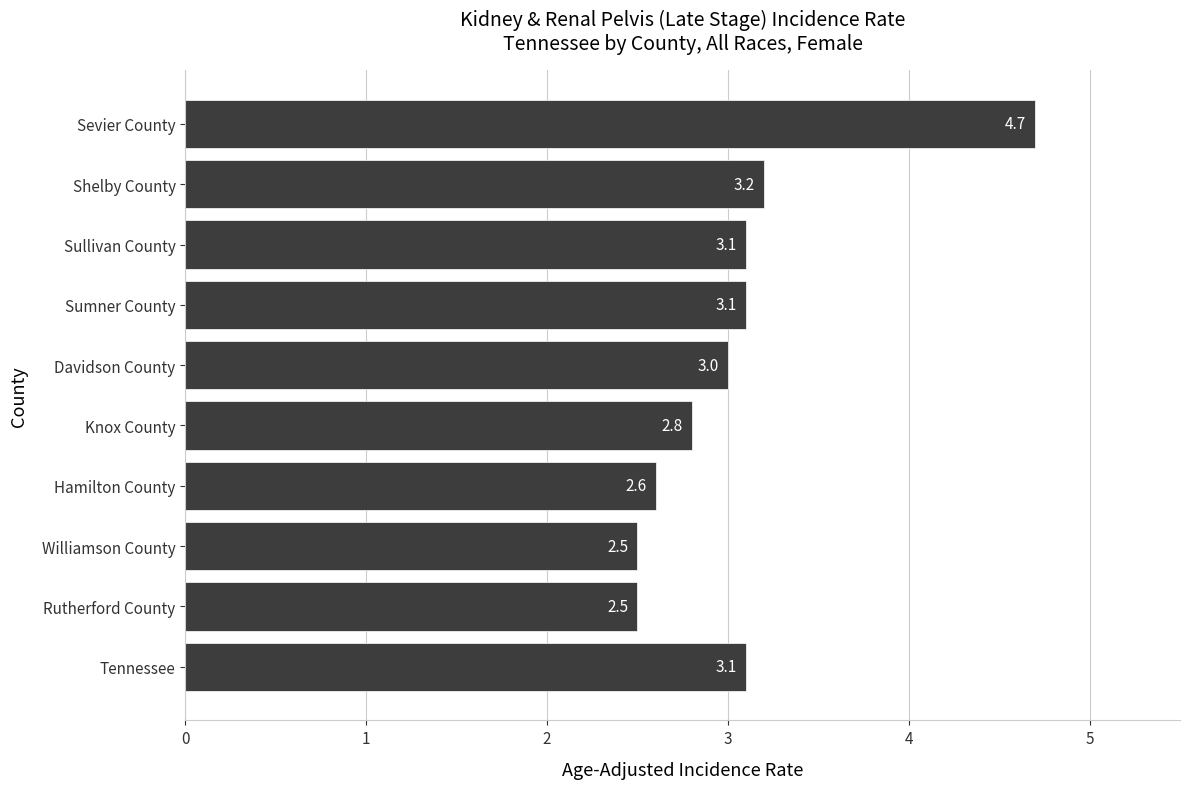

Reading bottom to top, extract all data points from this chart.

3.1	2.5	2.5	2.6	2.8	3.0	3.1	3.1	3.2	4.7